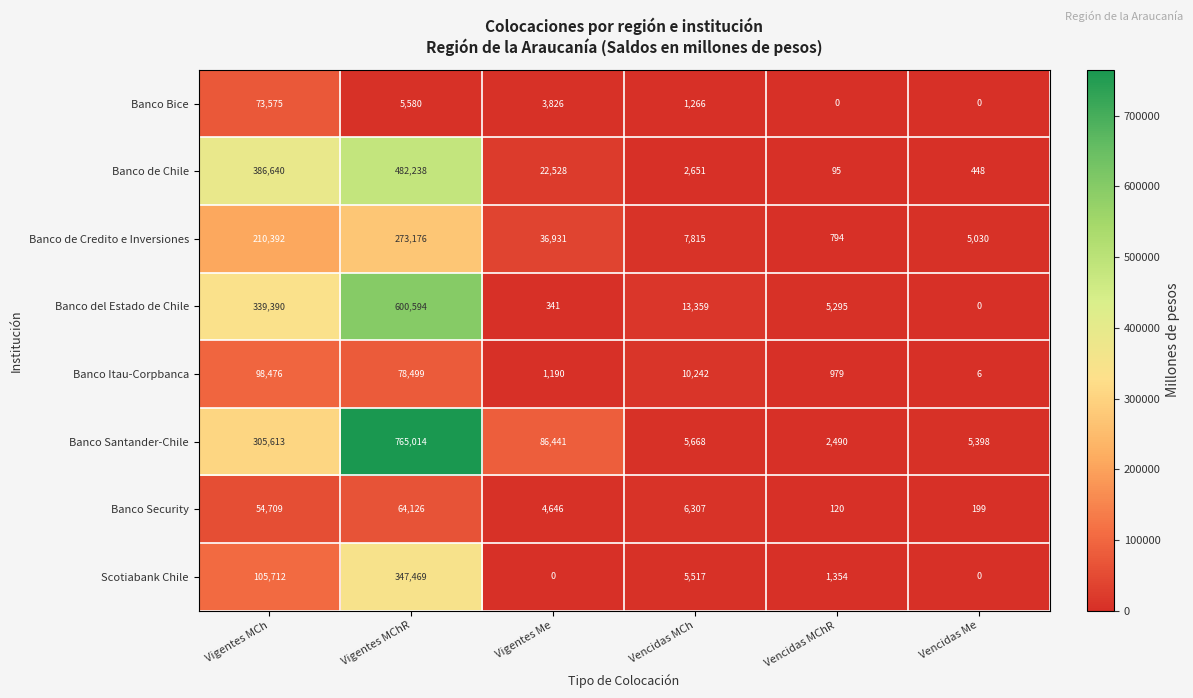

What is the sum of the Scotiabank Chile values at Vencidas MChR and Vencidas MCh?

6871